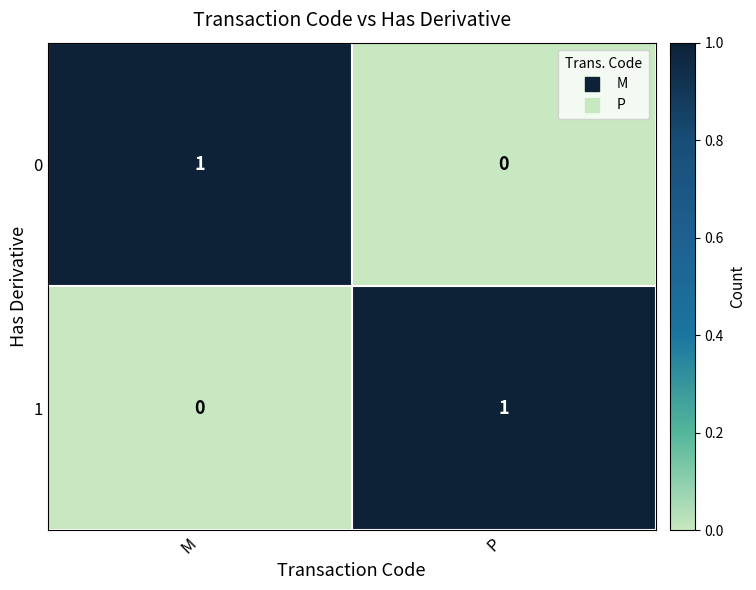

Rank the series at M from lowest to highest value.

1, 0